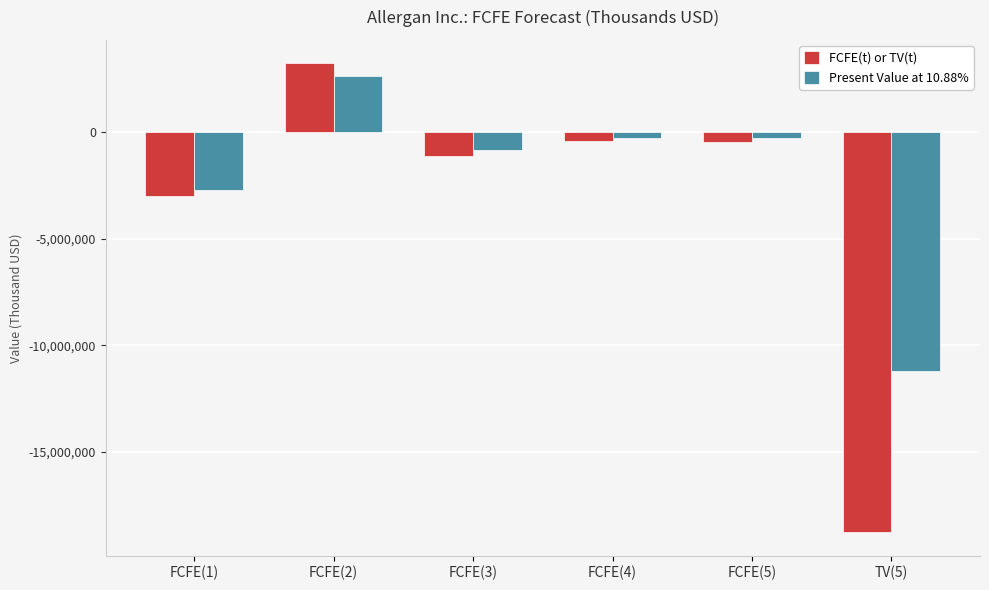

The FCFE(t) or TV(t) series shows -450771 at FCFE(5). True or false?

True